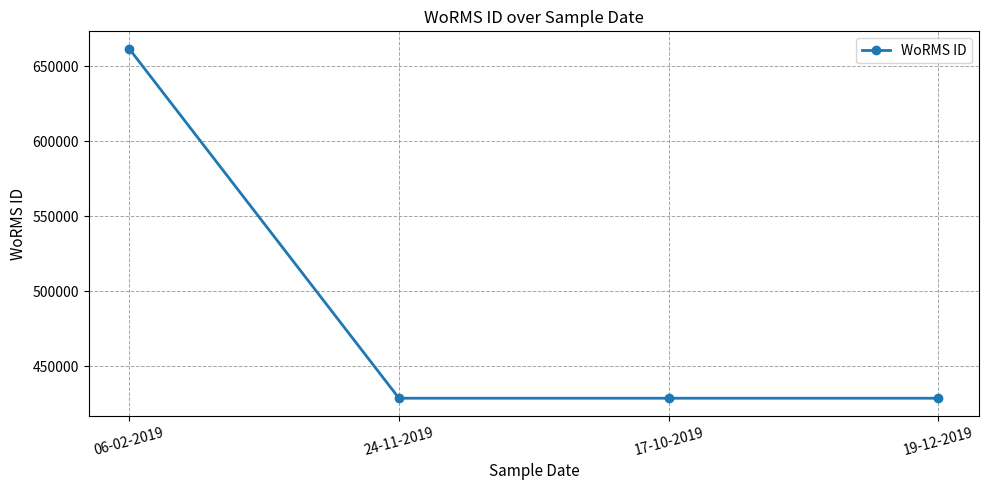

Does the chart display data point markers on the line(s)?

Yes